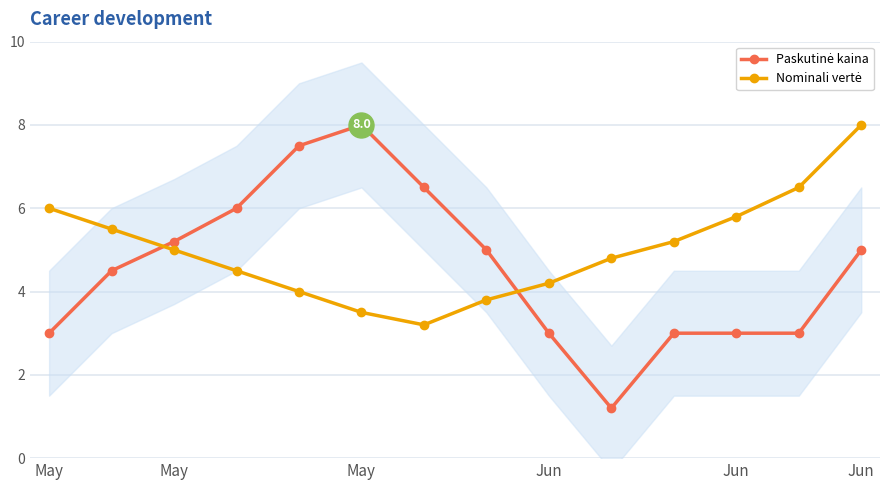

What is the difference between the maximum and second lowest values in the Paskutinė kaina series?

5.0